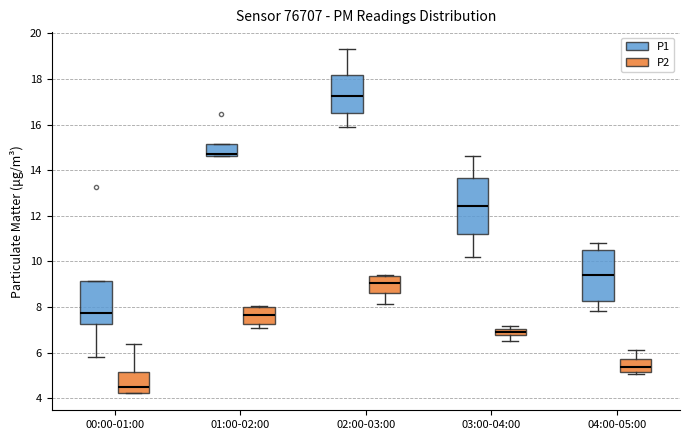

Where does the upper whisker of the box for 04:00-05:00 (P2) end on the y-axis? The values are not printed on the chart, so give them approximately, as read against the axis.

6.2